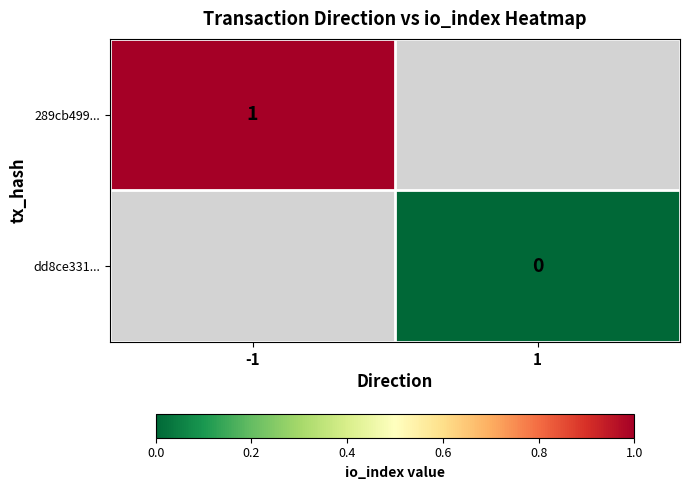

Is the value of dd8ce331... at -1 greater than the value of 289cb499... at 1?

No